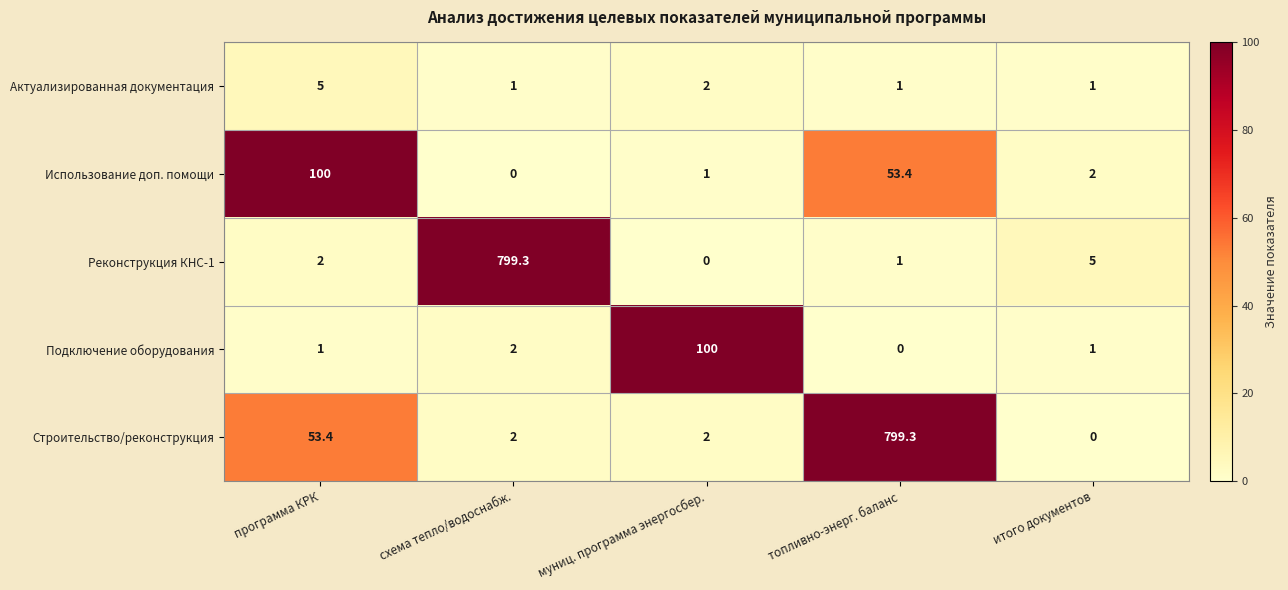

Which category has the highest value in the Строительство/реконструкция series?

топливно-энерг. баланс